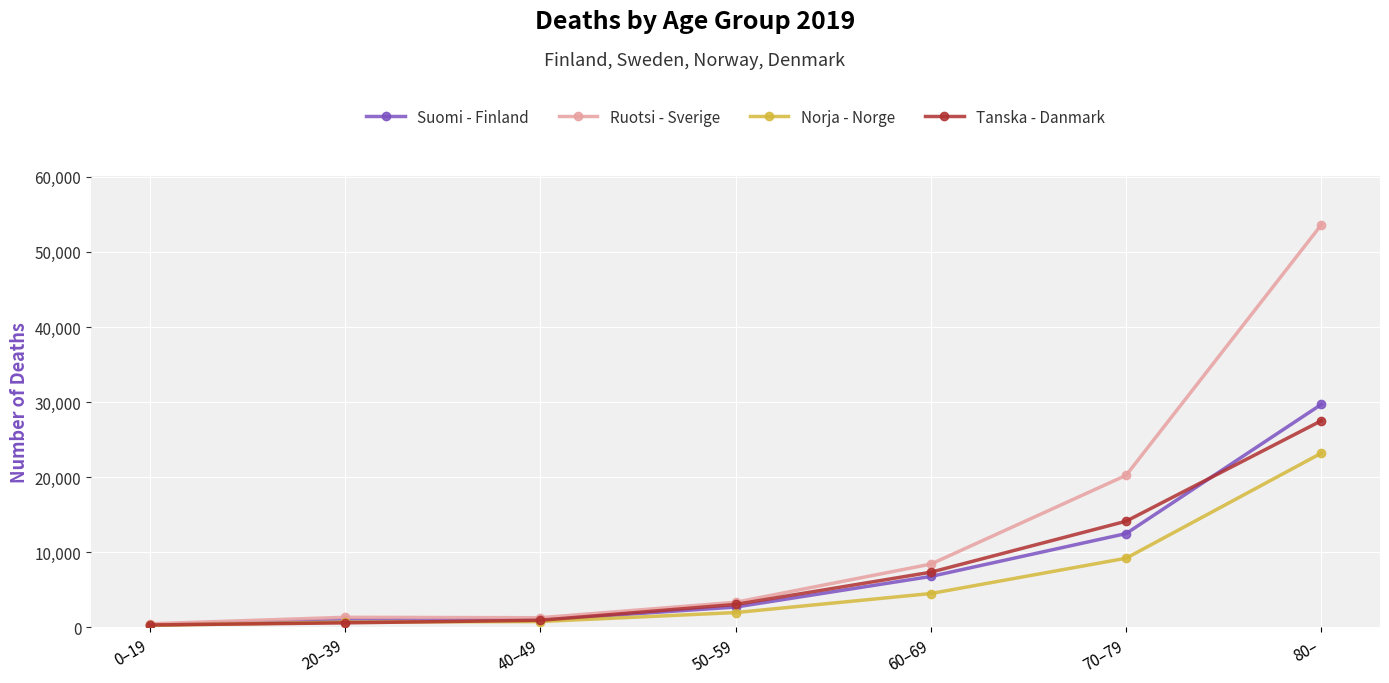

Rank the series by their maximum value, from lowest to highest.

Norja - Norge, Tanska - Danmark, Suomi - Finland, Ruotsi - Sverige